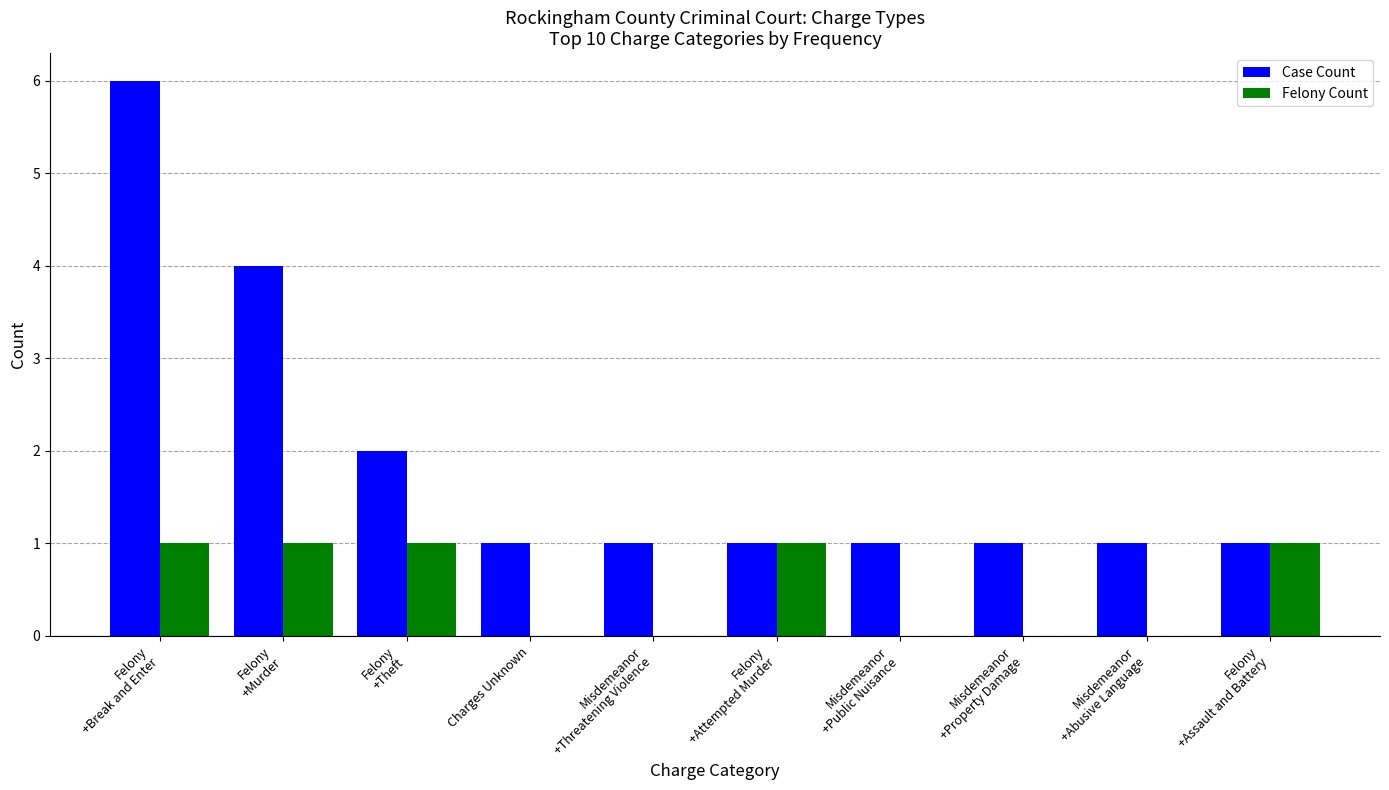

Which series has the largest range (max minus min)?

Case Count